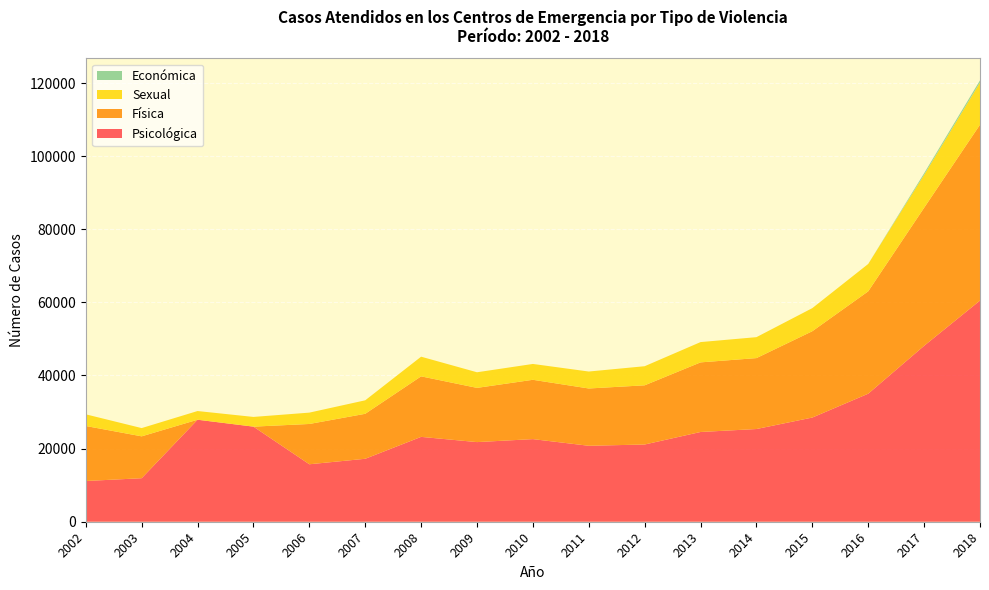

Reading left to right, extract all data points from this chart.

Psicológica: 11140	11904	27902	26011	15719	17220	23210	21782	22598	20776	21124	24549	25358	28499	35023	48120	60499
Física: 15048	11455	0	0	11021	12304	16555	14831	16225	15672	16191	19039	19401	23615	27999	37752	48106
Sexual: 3194	2254	2378	2656	3104	3688	5379	4269	4336	4636	5222	5550	5726	6315	7488	9012	11544
Económica: 0	0	0	0	0	0	0	0	0	0	0	0	0	0	0	433	585